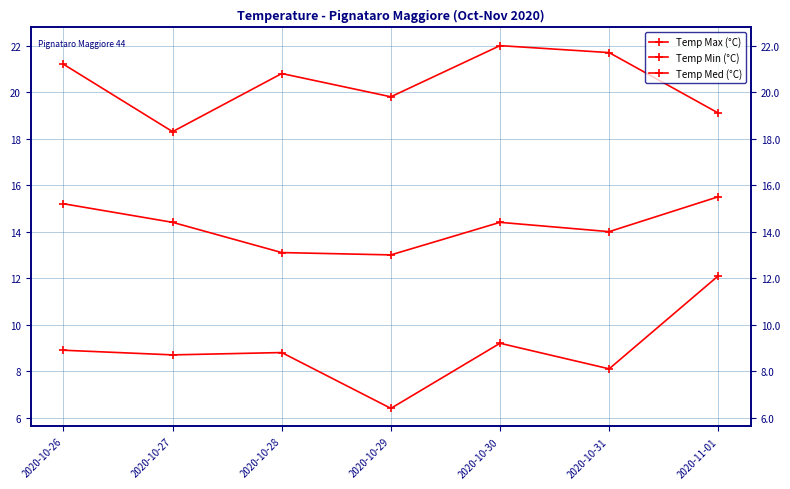

Reading left to right, what are all the values shown in this chart?

Temp Max (°C): 21.2	18.3	20.8	19.8	22.0	21.7	19.1
Temp Min (°C): 8.9	8.7	8.8	6.4	9.2	8.1	12.1
Temp Med (°C): 15.2	14.4	13.1	13.0	14.4	14.0	15.5